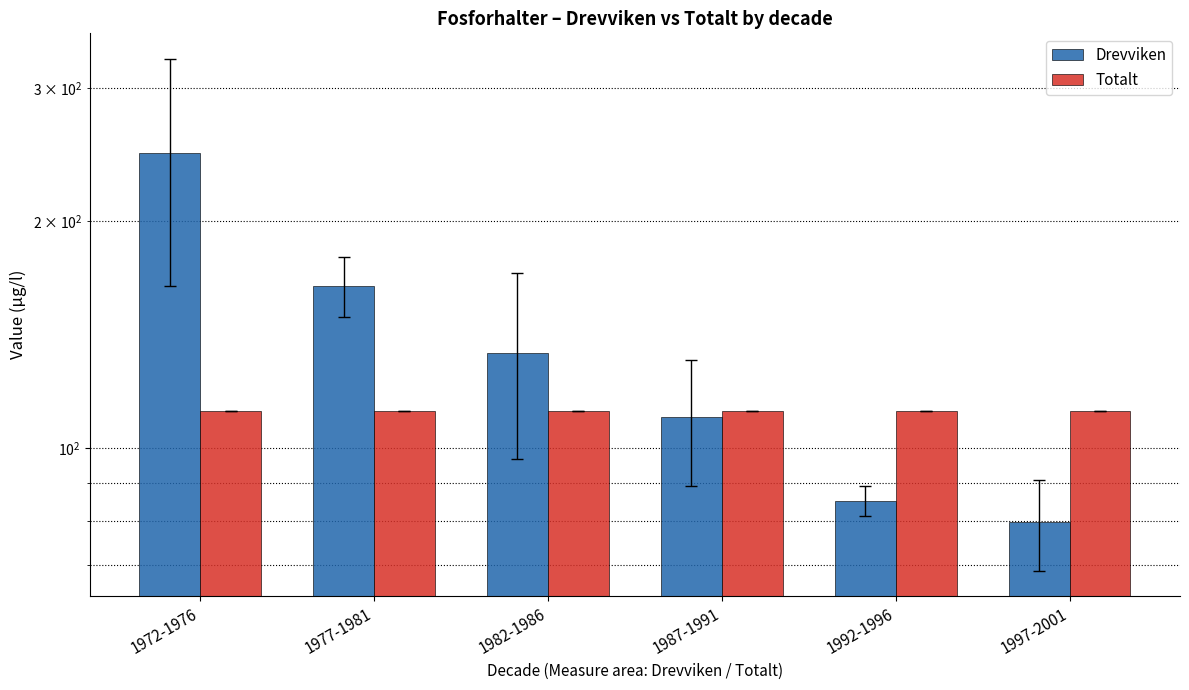

Reading right to left, transcribe all the data shown in this chart.

Drevviken: 79.8	85.2	110.0	133.6	164.0	246.0
Totalt: 112.0	112.0	112.0	112.0	112.0	112.0